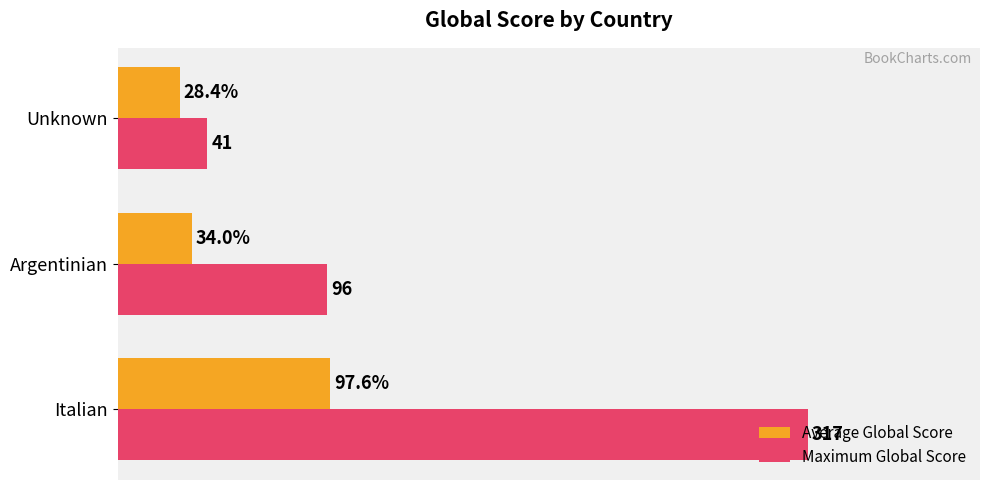

List the series in order of their overall mean, highest first.

Maximum Global Score, Average Global Score